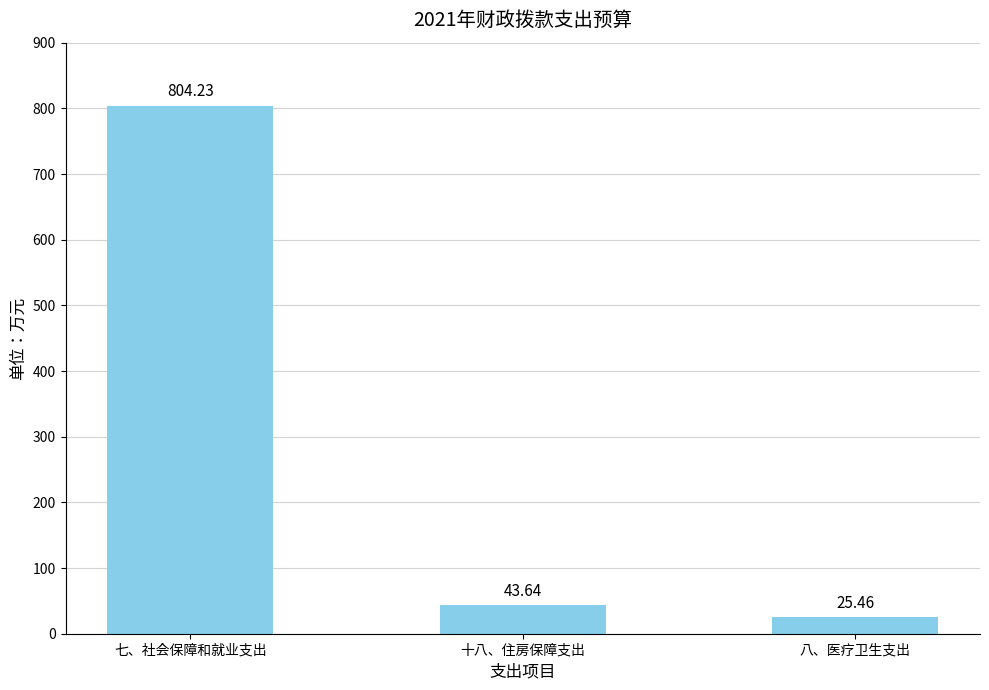

List the labels in order of value, smallest first.

八、医疗卫生支出, 十八、住房保障支出, 七、社会保障和就业支出